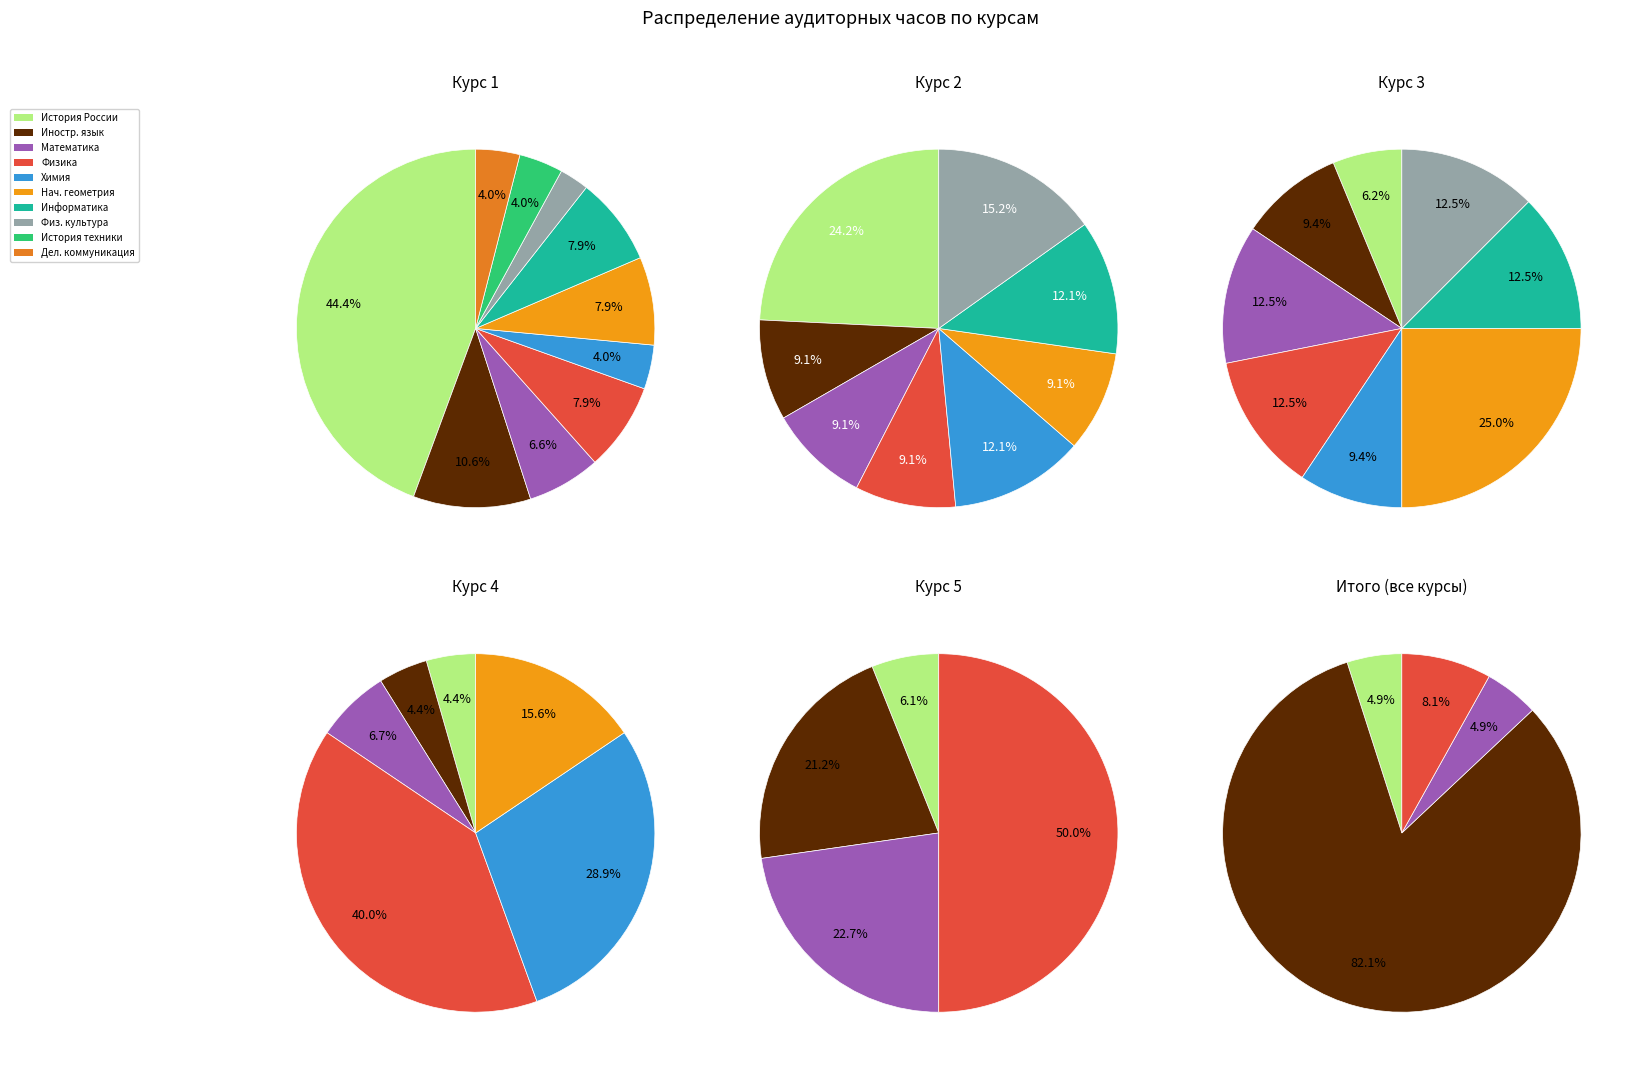

Does 0 represent more than half of the total?

No